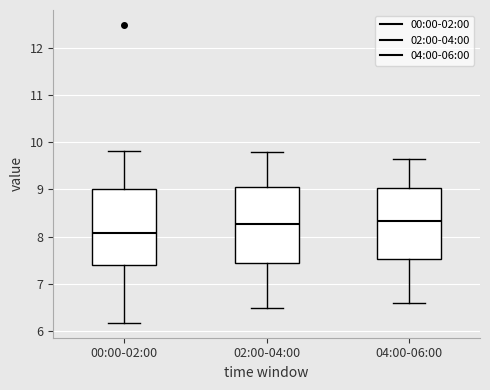

Reading left to right, read every box against the y-axis: the position of its median line, the range the box covers, and the ends of its whiskers. The values are not printed on the chart, so give them approximately, as read against the axis.

00:00-02:00: median 8.1, box 7.4 to 9.0, whiskers 6.2 to 9.8
02:00-04:00: median 8.3, box 7.4 to 9.1, whiskers 6.5 to 9.8
04:00-06:00: median 8.3, box 7.5 to 9.0, whiskers 6.6 to 9.7